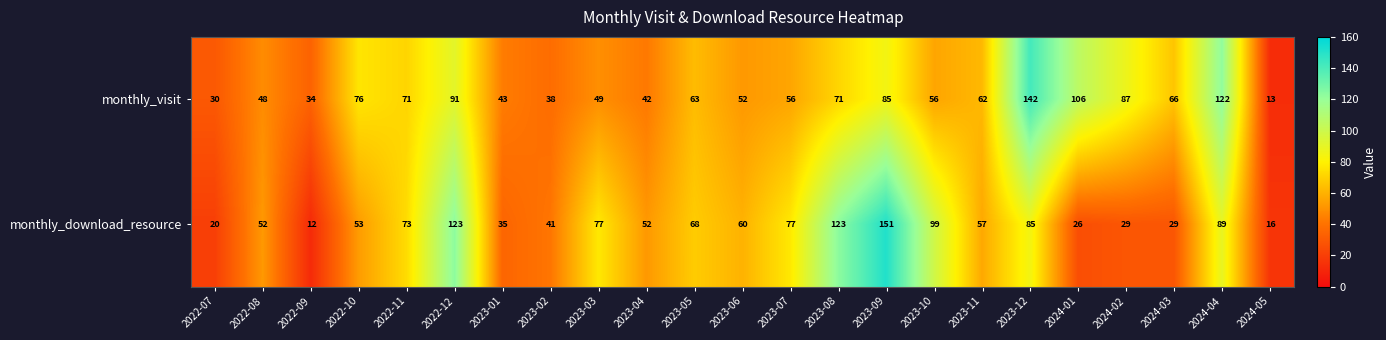

How many data points does each series have?

23